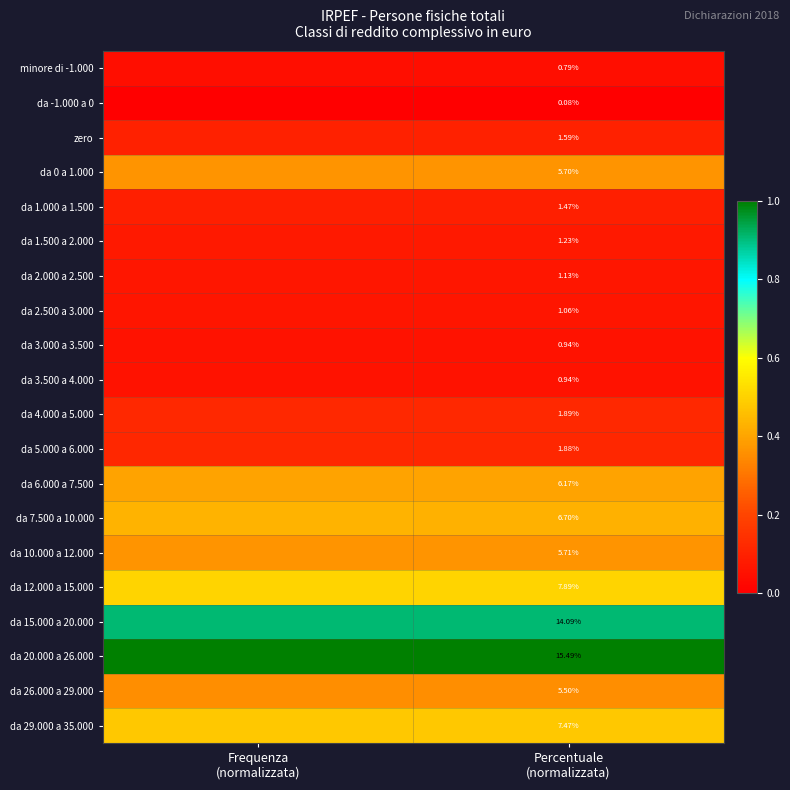

What is the sum of all da 20.000 a 26.000 values?

2.0